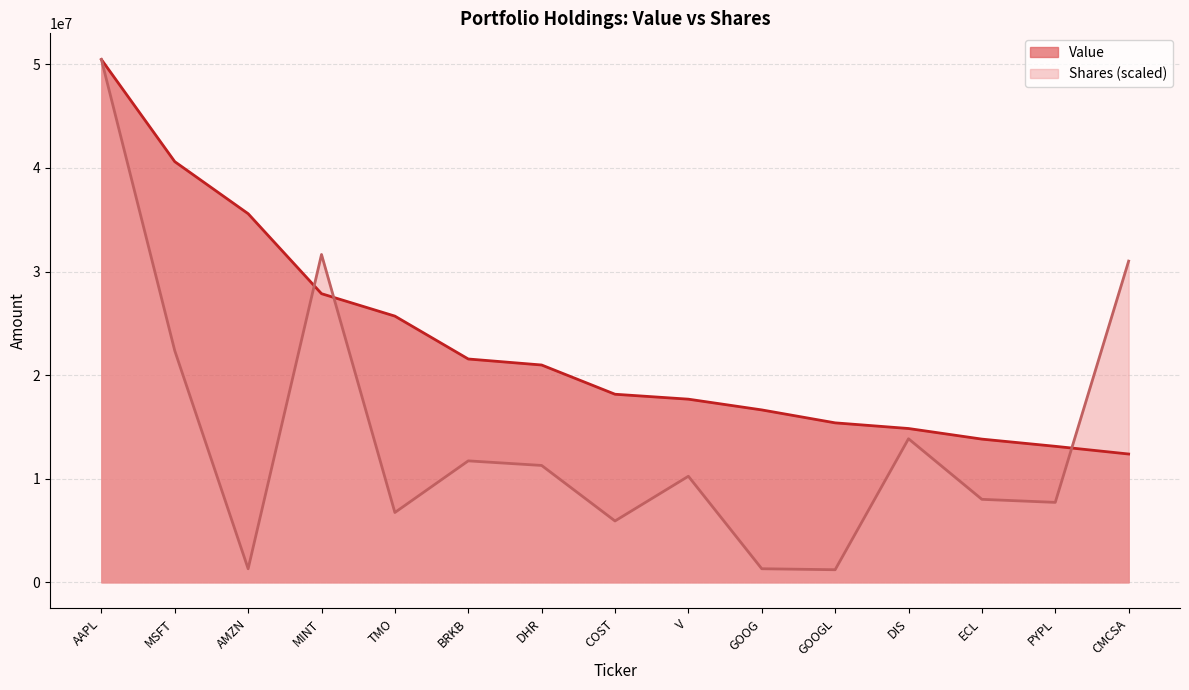

What is the total value across all series at GOOG?

17953430.9